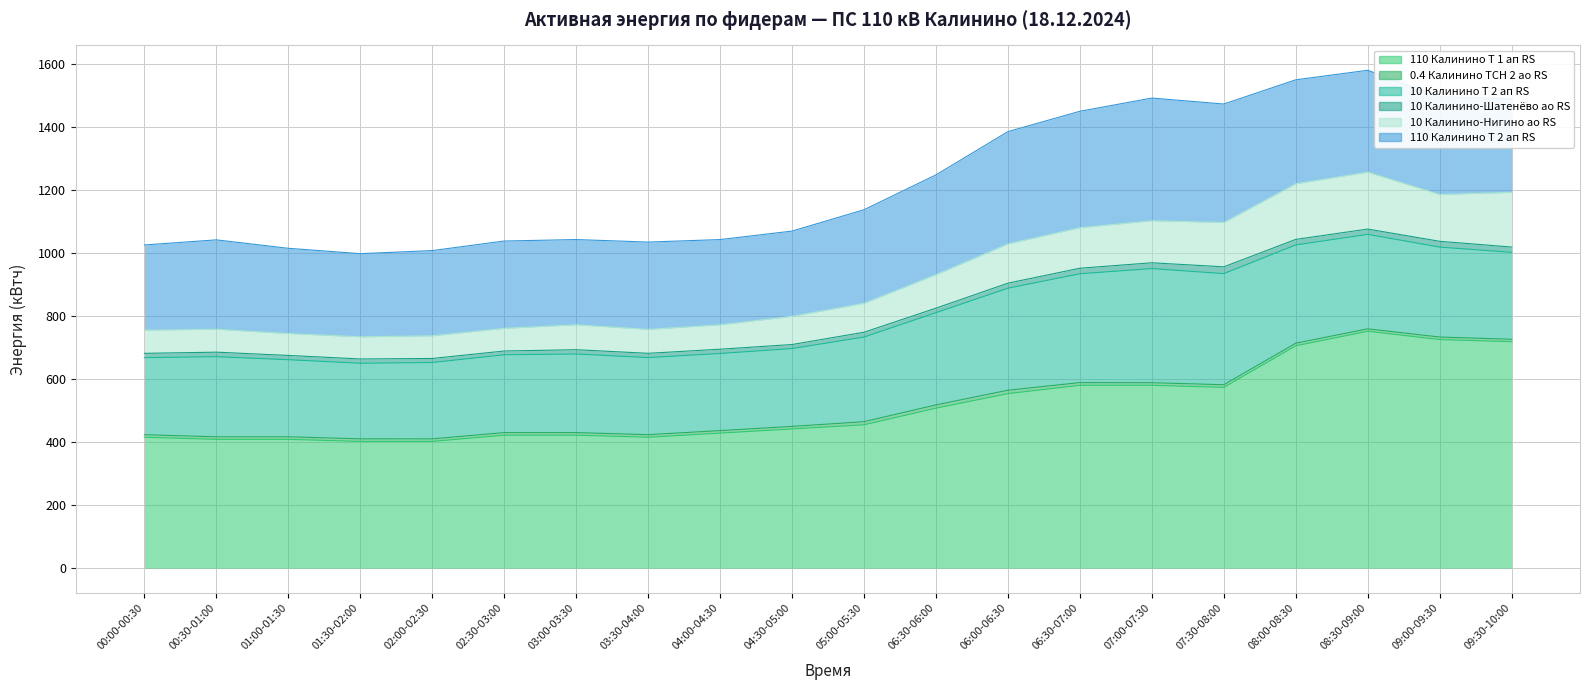

Rank the series at 07:00-07:30 from highest to lowest value.

110 Калинино Т 1 ап RS, 110 Калинино Т 2 ап RS, 10 Калинино Т 2 ап RS, 10 Калинино-Нигино ао RS, 10 Калинино-Шатенёво ао RS, 0.4 Калинино ТСН 2 ао RS